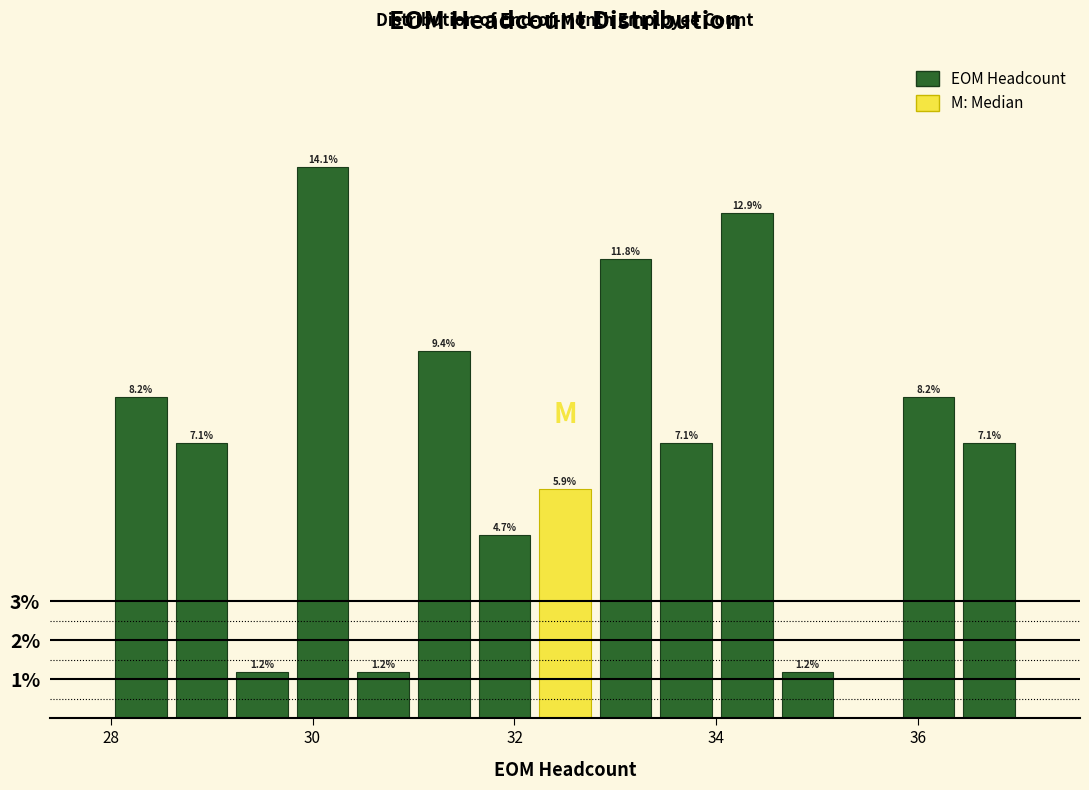

Around what value on the x-axis is the tallest bar? Give the approximate position of its centre, as read against the axis.

30.2